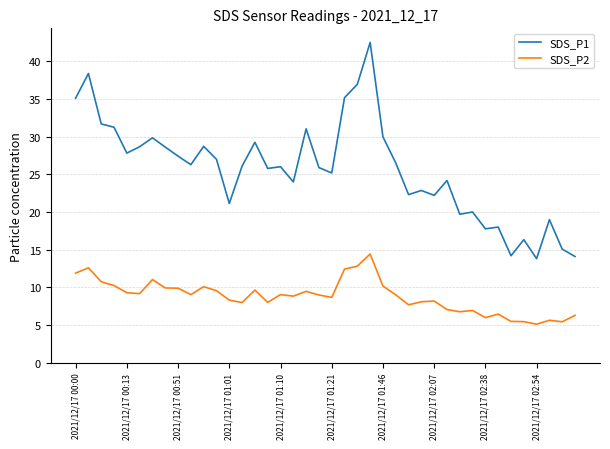

What is the highest value of the SDS_P2 series?

14.4